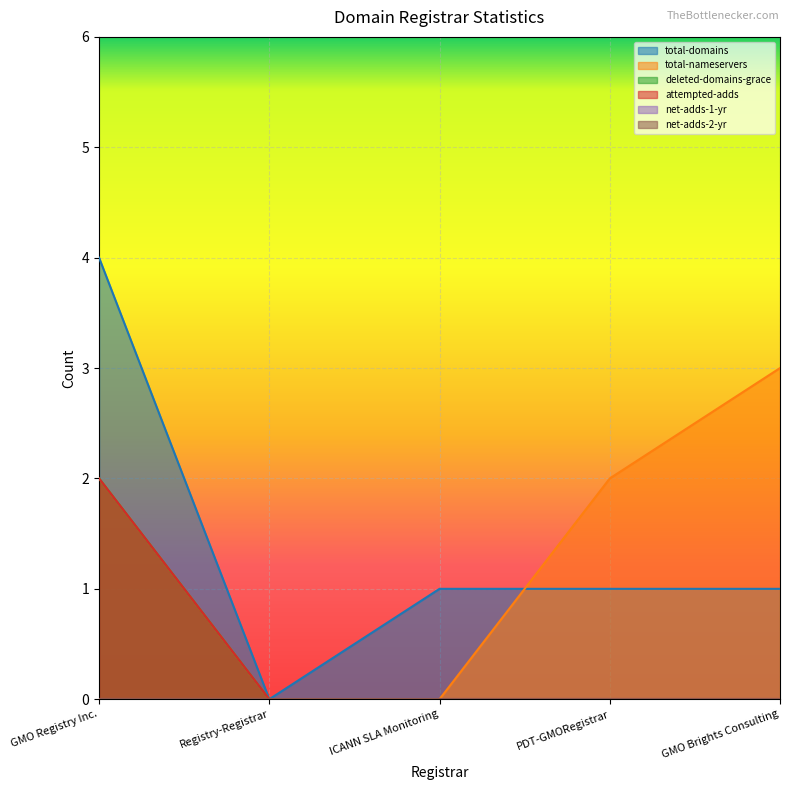

How many data points in attempted-adds are above 0?

1